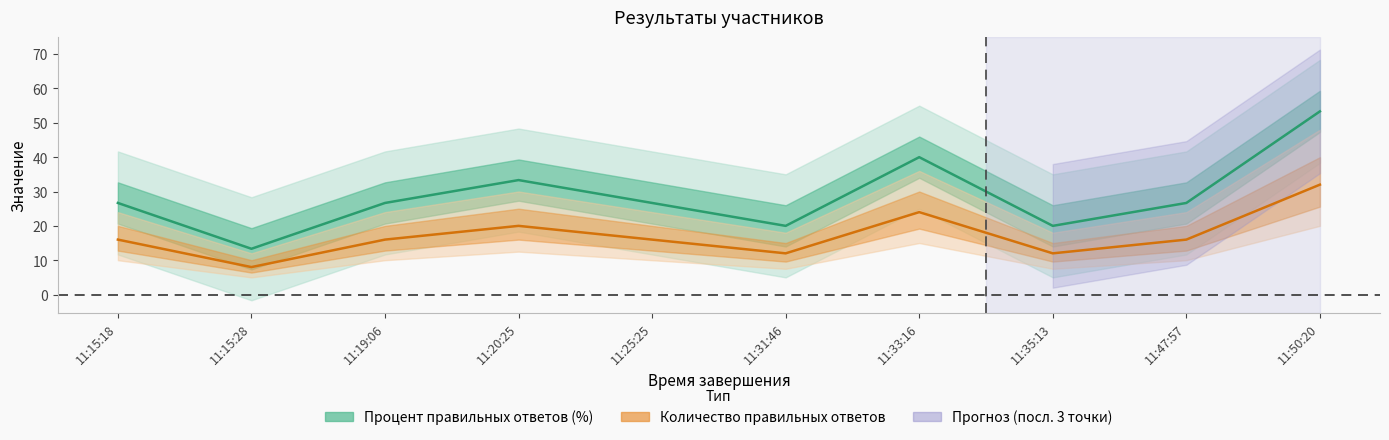

What is the difference between the highest and lowest values at 11:15:18?

10.7